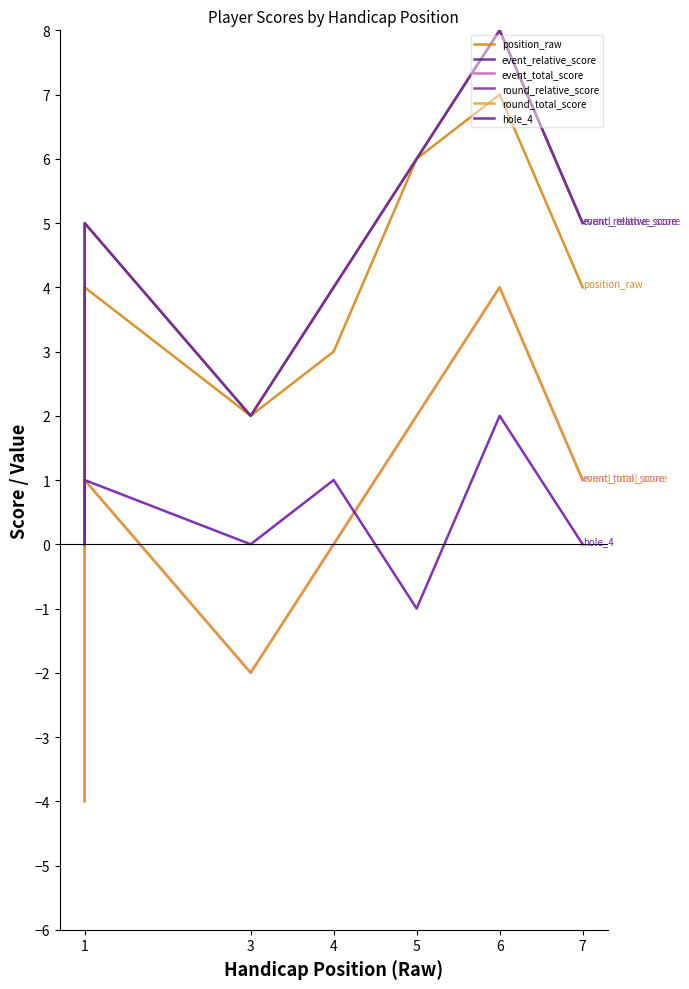

What is the minimum value shown in the chart?

-4